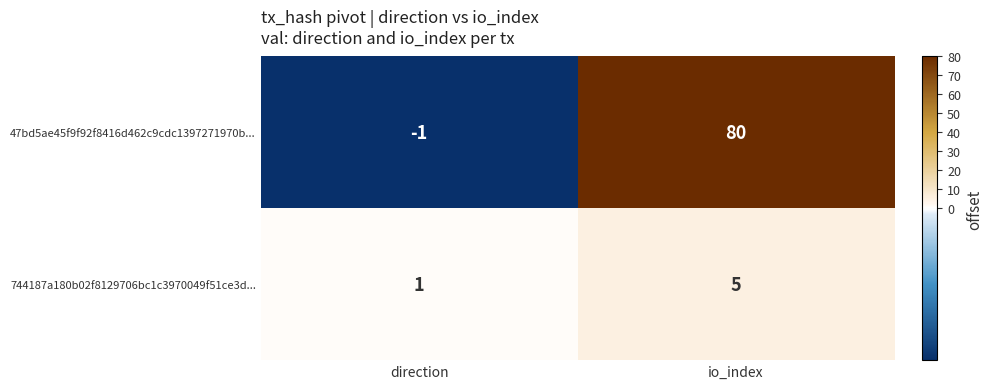

Which series has the largest total across all categories?

47bd5ae45f9f92f8416d462c9cdc1397271970b...